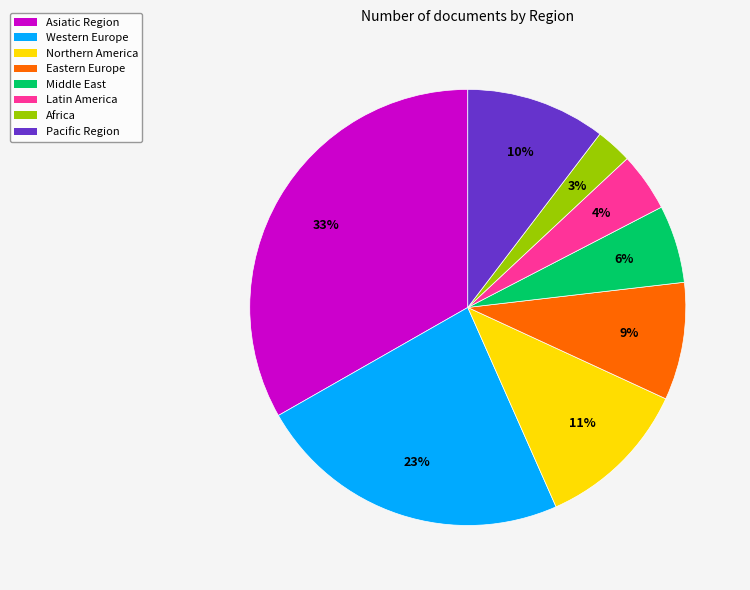

Does any single category account for the majority?

No